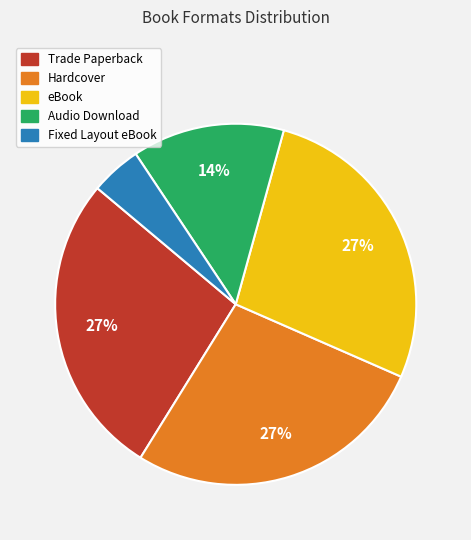

True or false: Trade Paperback accounts for 13% of the total.

False